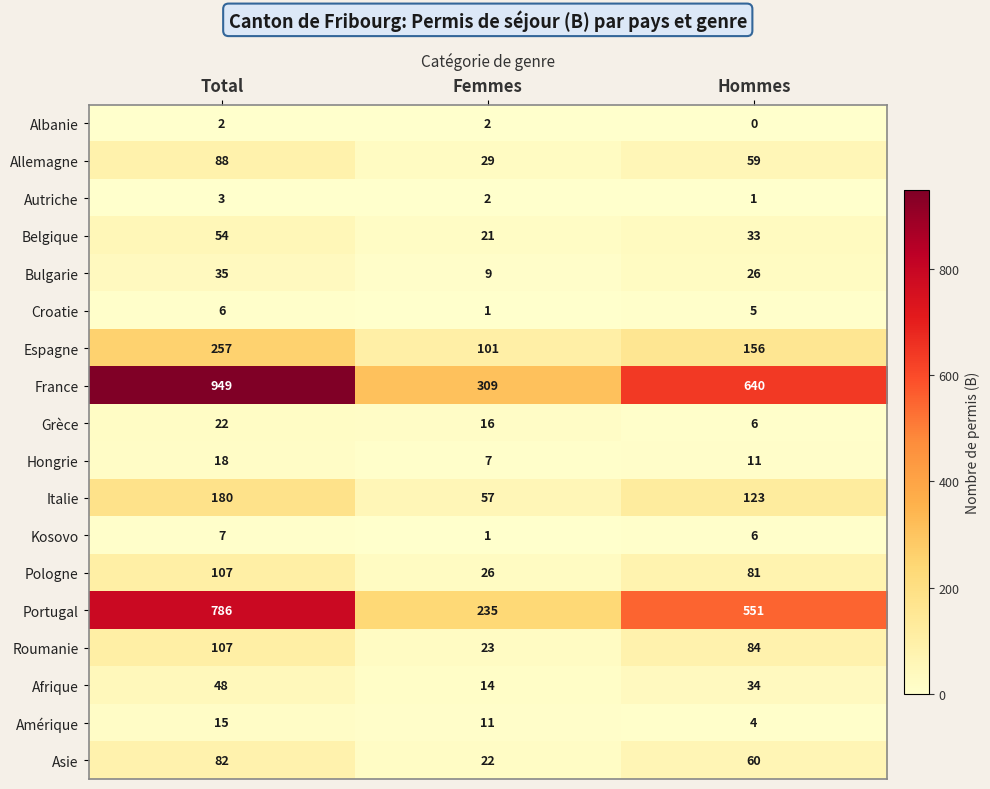

How many Espagne values are between 101 and 257?

3